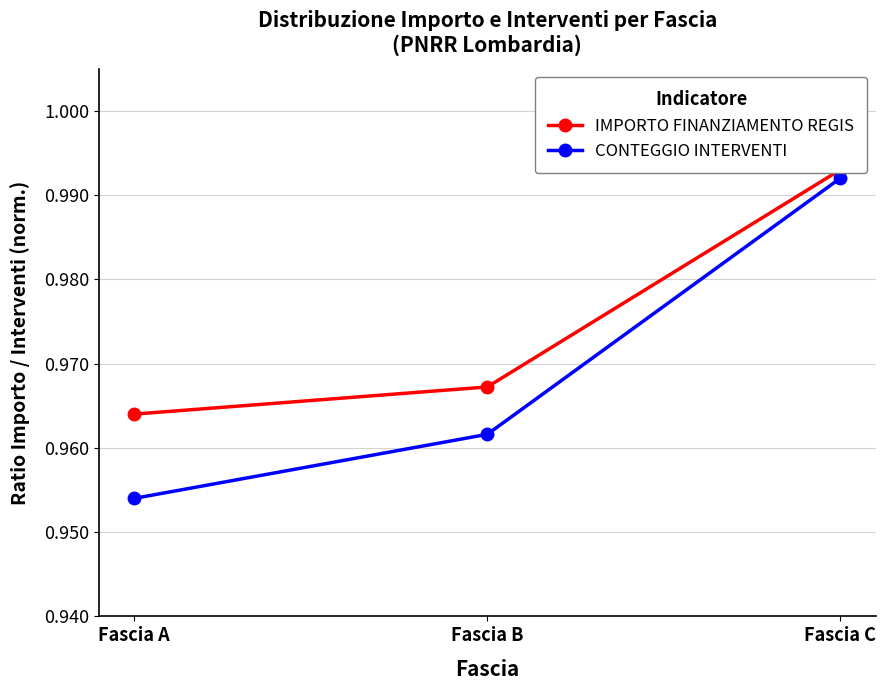

Does the chart have visible grid lines?

Yes